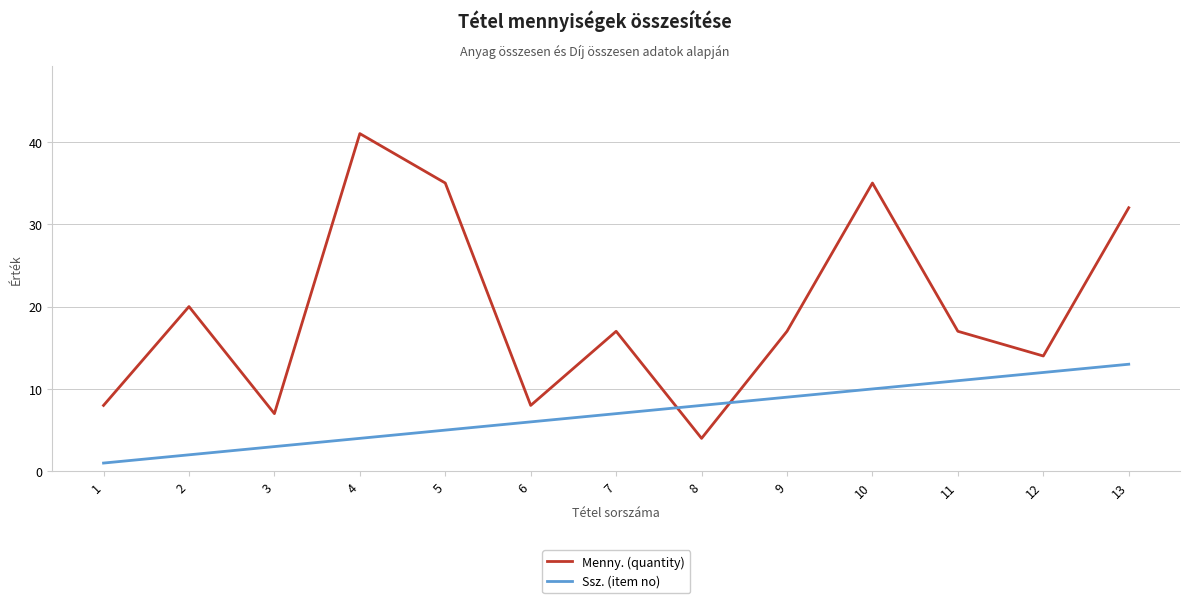

Count the number of data series in this chart.

2